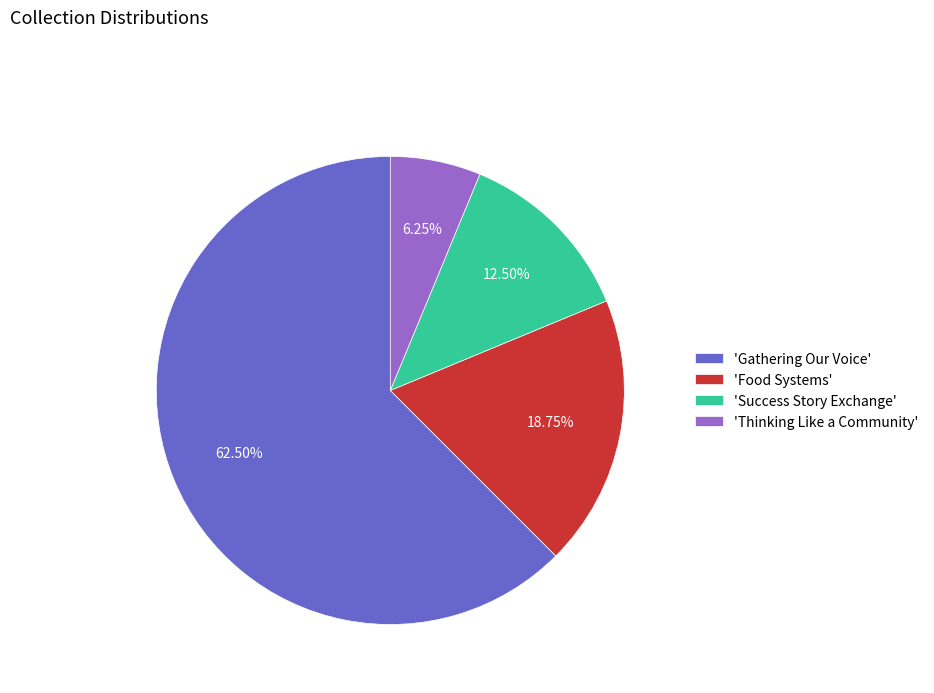

Does 'Gathering Our Voice' account for over 50% of the chart?

Yes